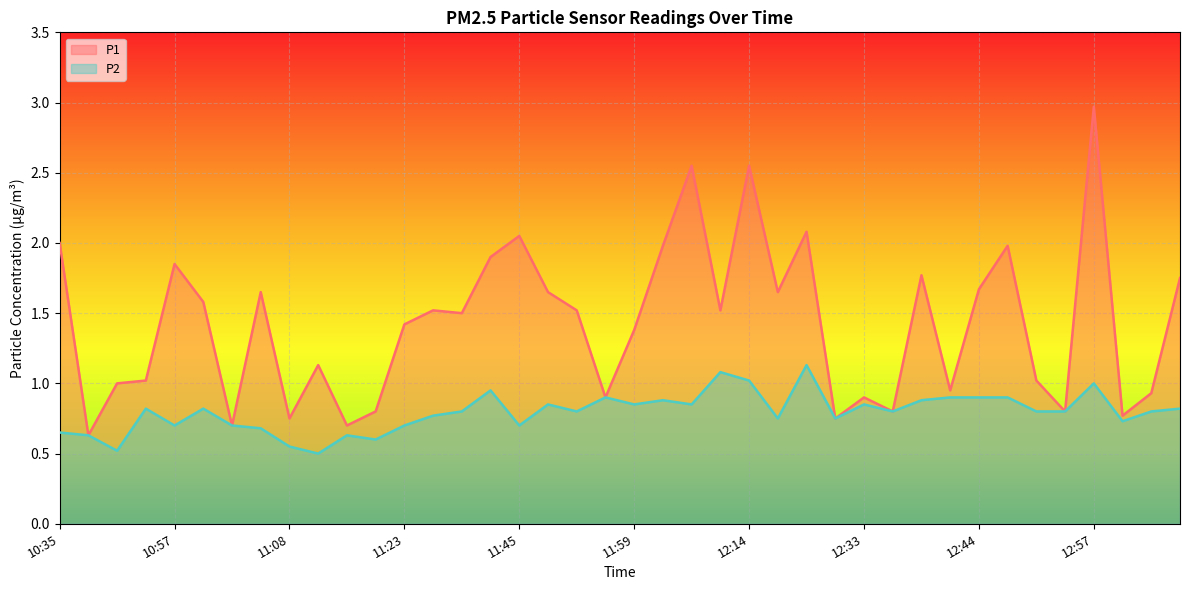

Which series changed the most between 10:46 and 12:57?

P1